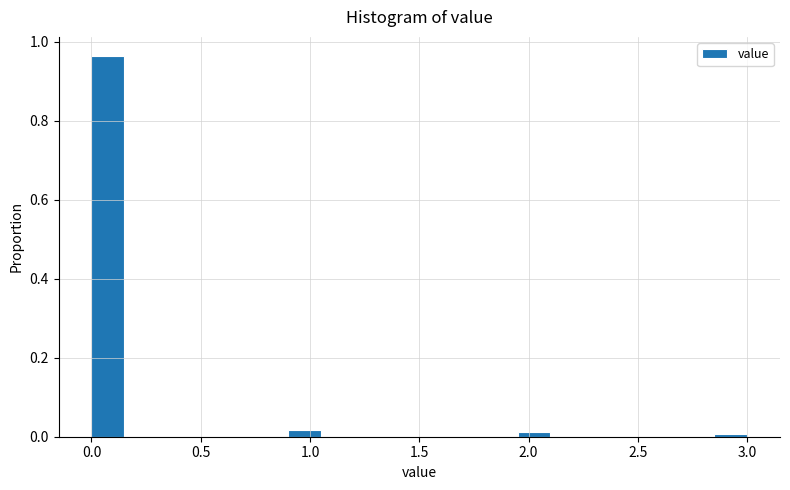

Read against the x-axis, roughly where is the centre of the tallest bar?

0.10